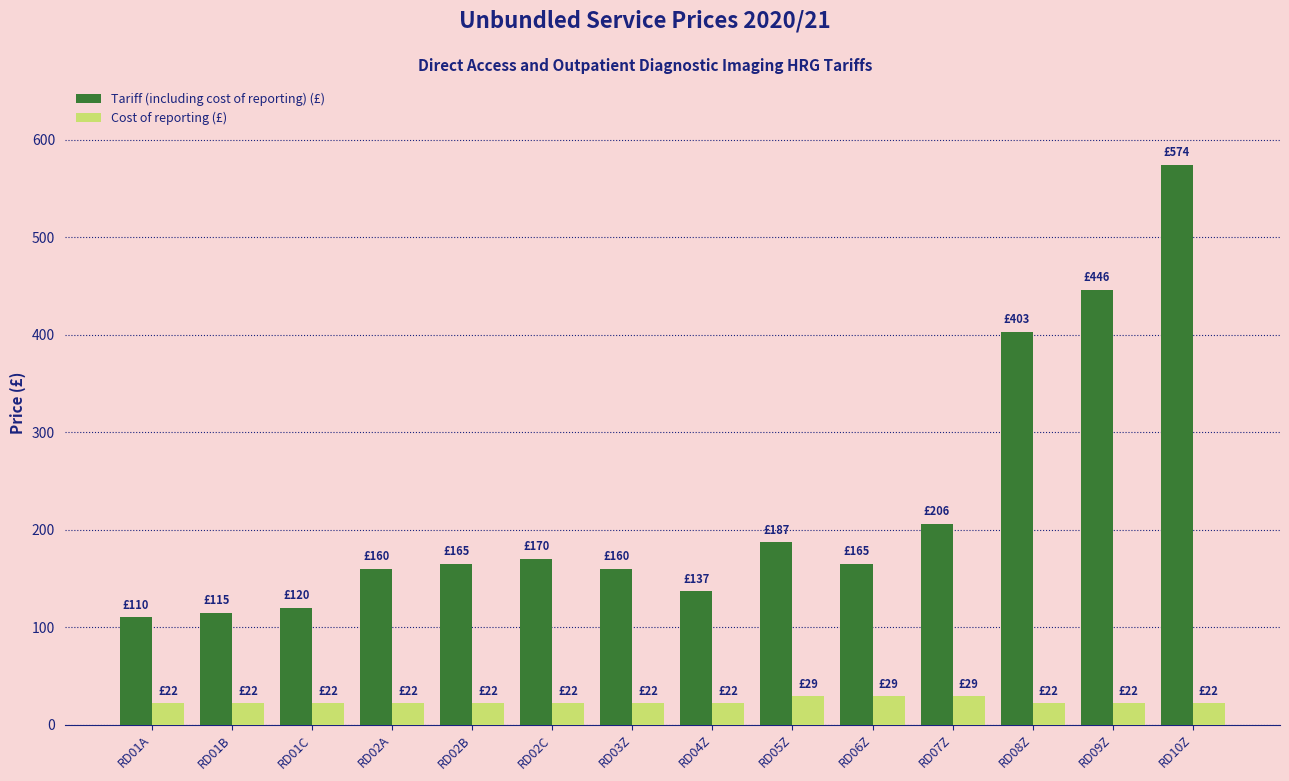

What is the sum of the Cost of reporting (£) values at RD02C and RD03Z?

44